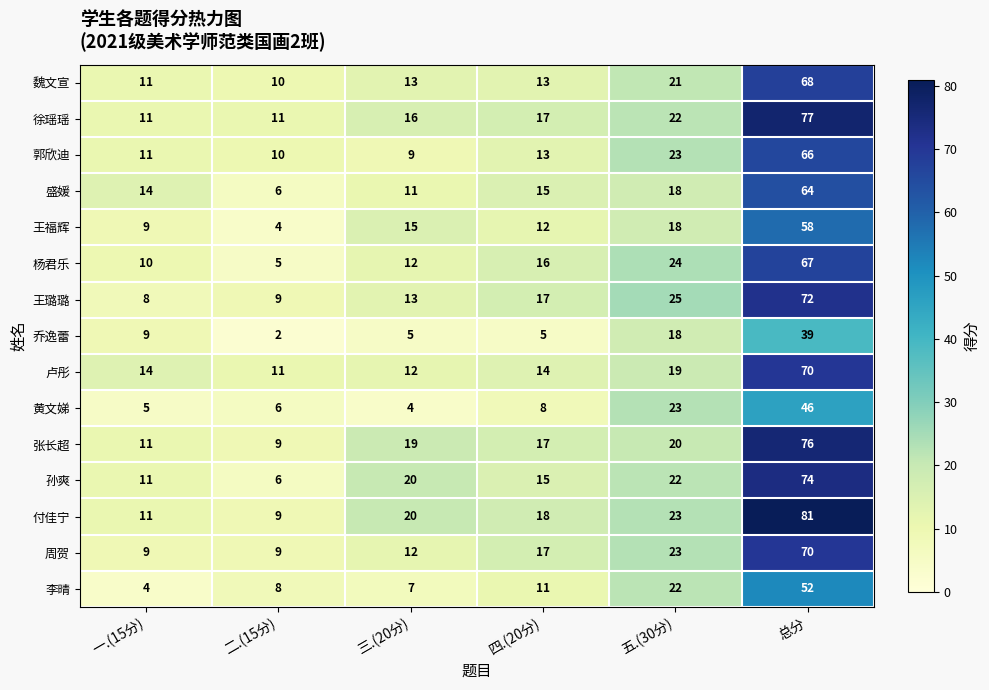

What is the difference between the highest and lowest values at 五.(30分)?

7